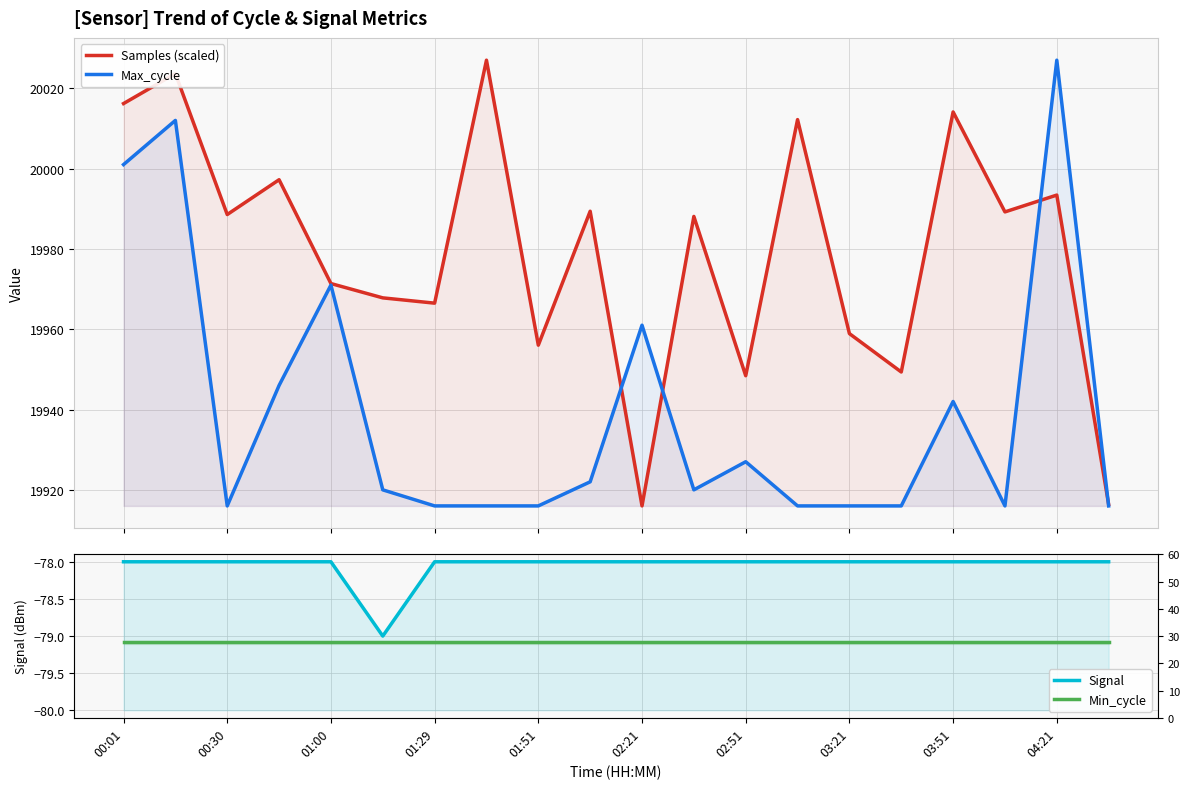

How many values in the Max_cycle series are below 19920?

9